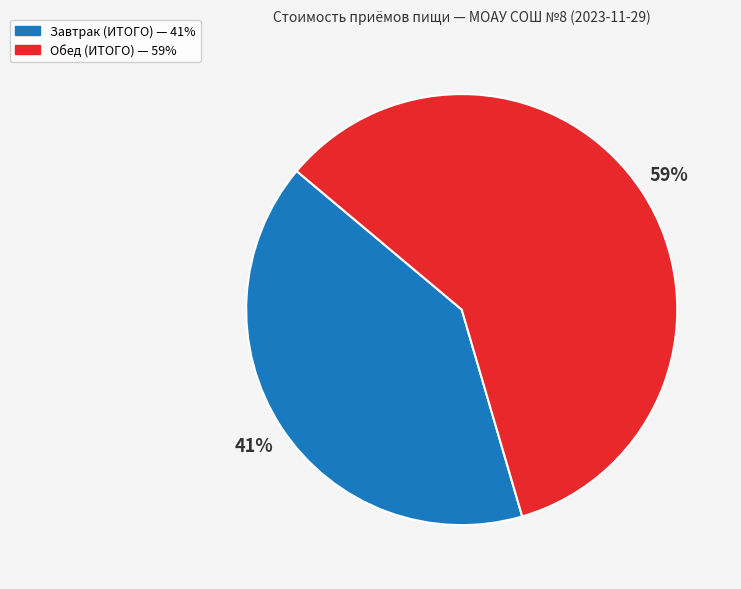

What is the ratio of the value at Завтрак (ИТОГО) to the value at Обед (ИТОГО)?

0.7